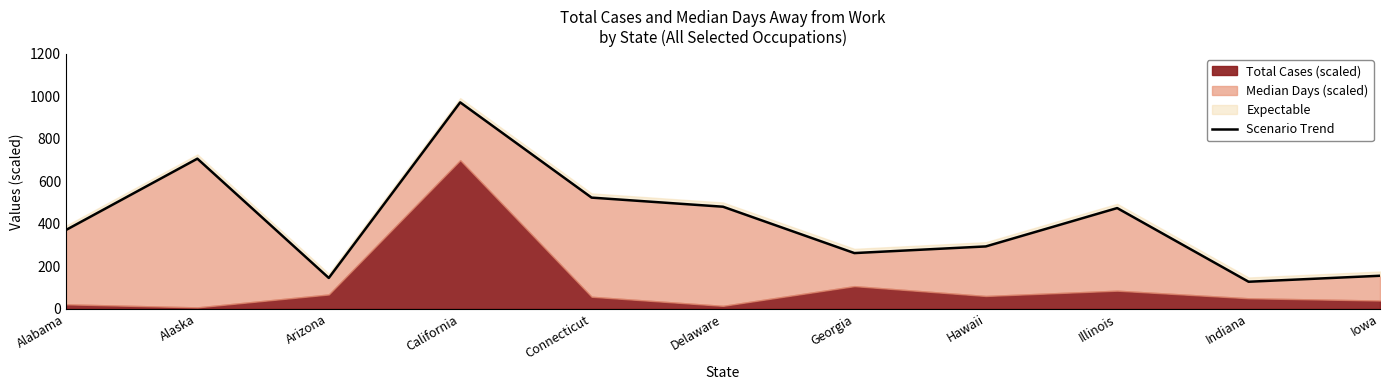

What is the difference between the second highest and minimum values?

579.4